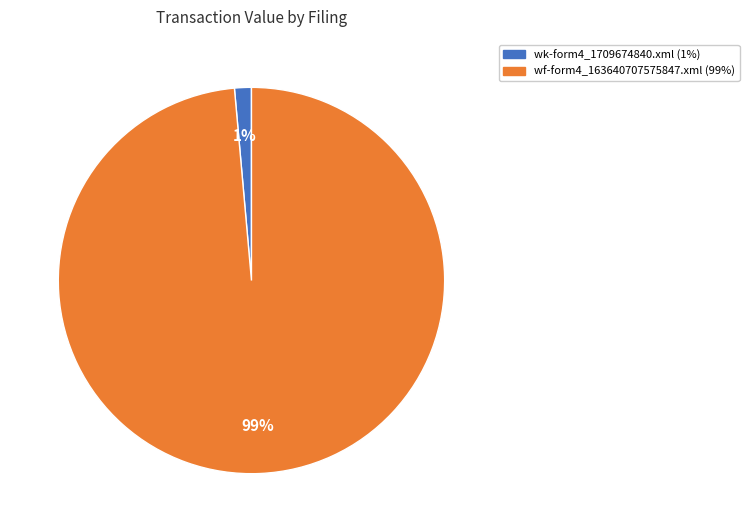

Is the sum of wf-form4_163640707575847.xml and wk-form4_1709674840.xml greater than half?

Yes